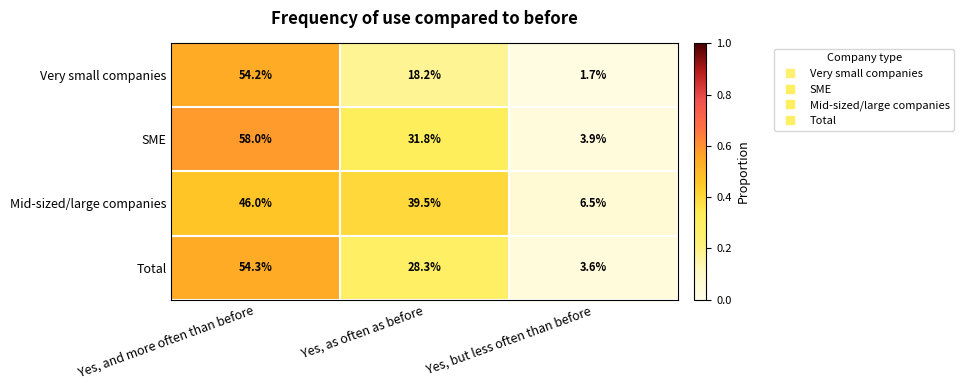

Reading left to right, transcribe all the data shown in this chart.

Very small companies: 54.2	18.2	1.7
SME: 58.0	31.8	3.9
Mid-sized/large companies: 46.0	39.5	6.5
Total: 54.3	28.3	3.6